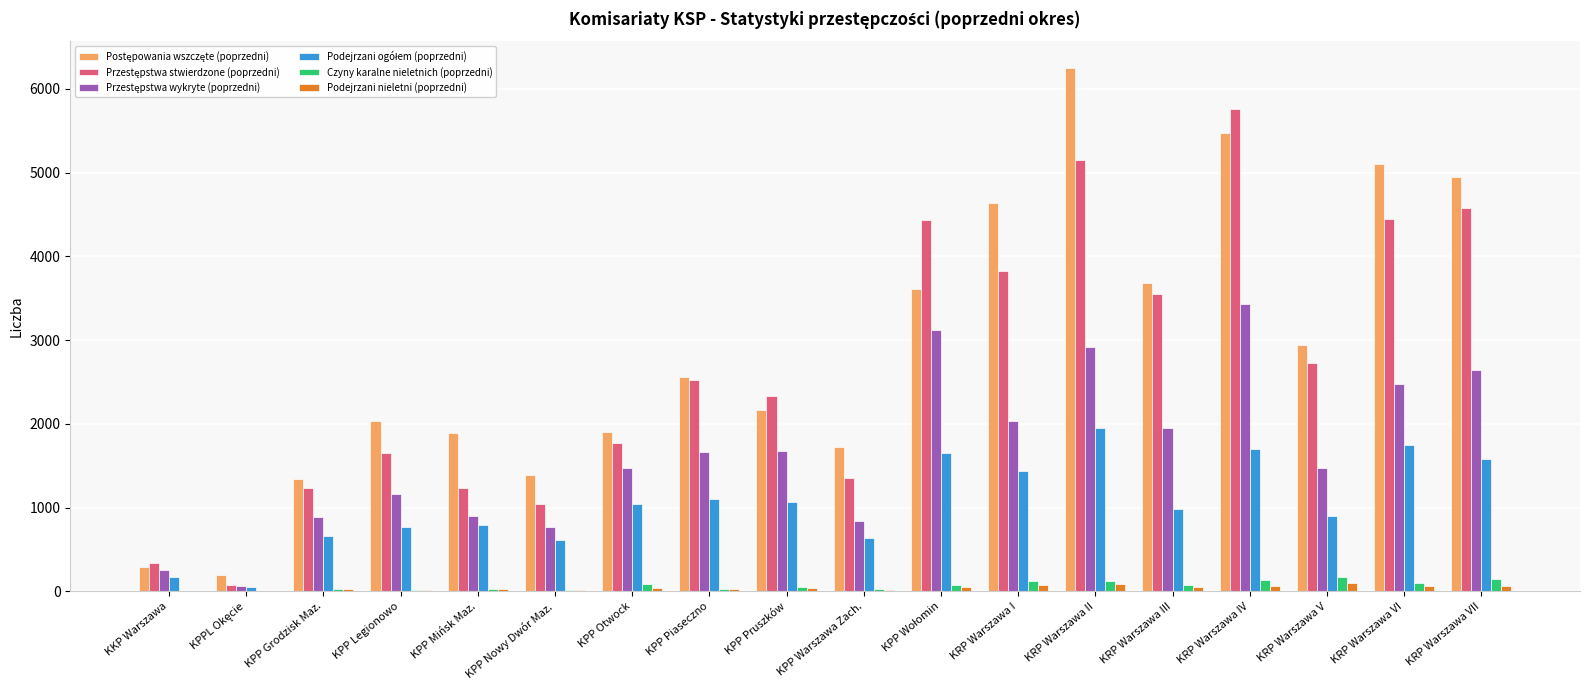

What is the greatest value displayed?

6253